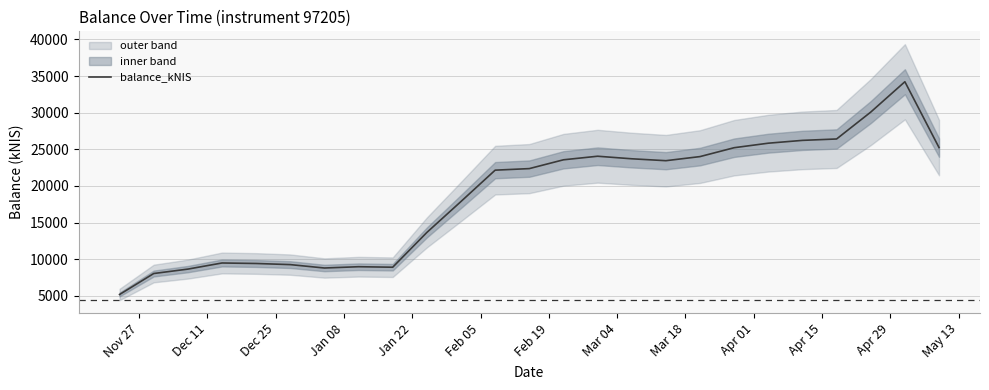

What is the lowest value of the balance_kNIS series?

5178.3